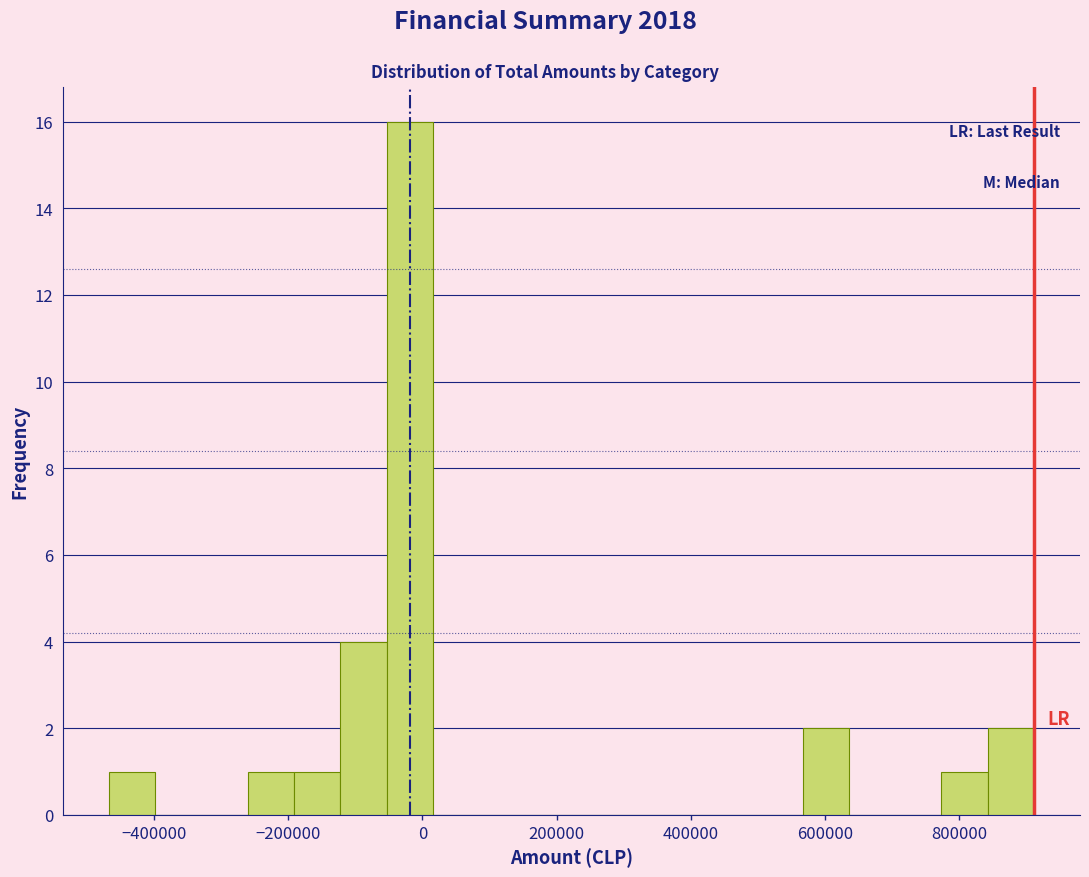

Around what value on the x-axis is the tallest bar? Give the approximate position of its centre, as read against the axis.

-20000